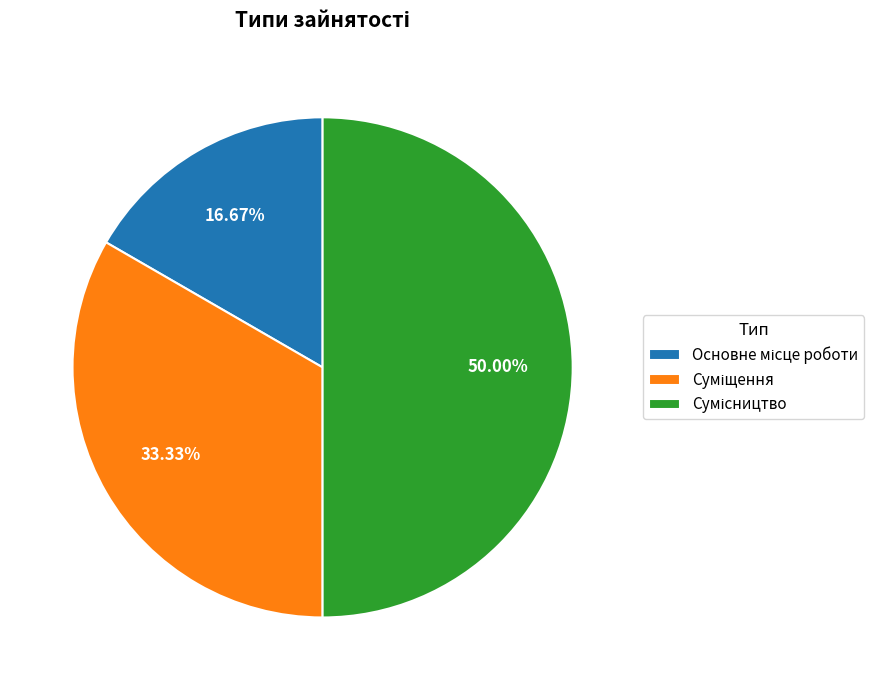

How many slices are in this pie chart?

3